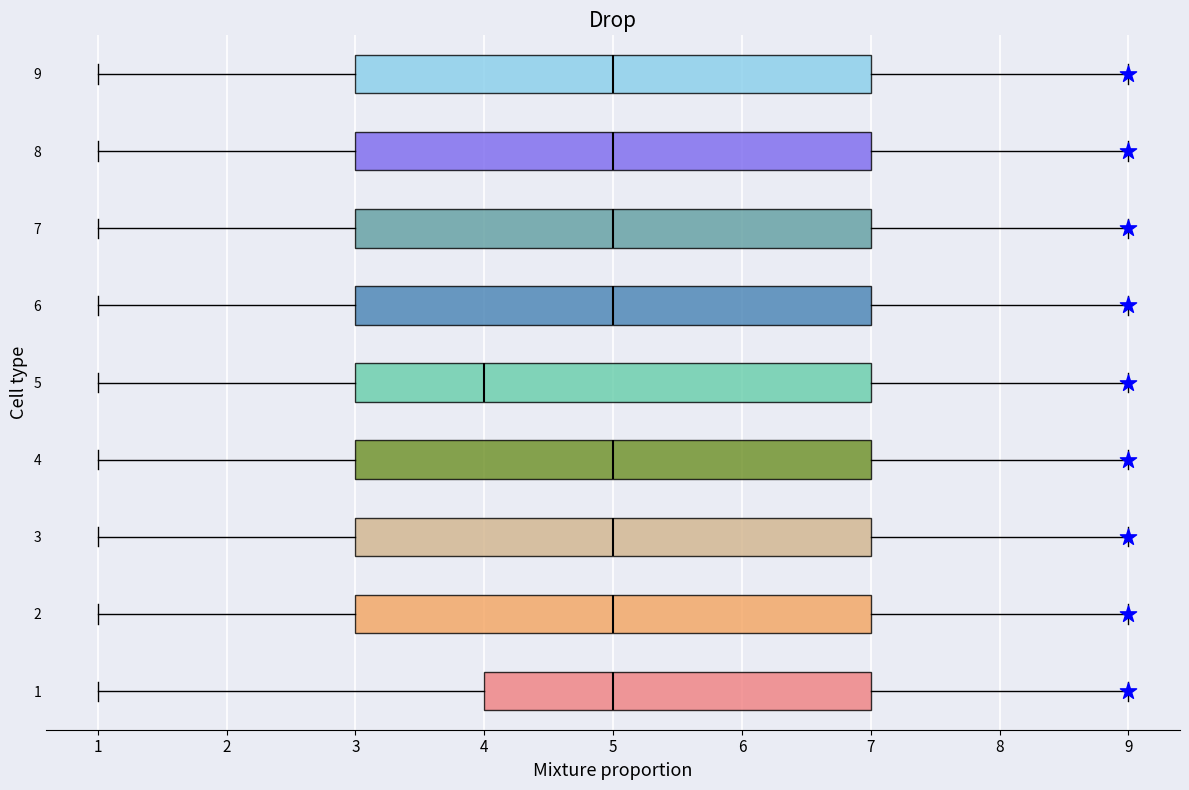

Reading bottom to top, transcribe this box plot: for each box, give where its median line is, the range the box spans, and where its two whiskers end, as read against the x-axis. The values are not printed on the chart, so give them approximately, as read against the axis.

1: median 5, box 4 to 7, whiskers 1 to 9
2: median 5, box 3 to 7, whiskers 1 to 9
3: median 5, box 3 to 7, whiskers 1 to 9
4: median 5, box 3 to 7, whiskers 1 to 9
5: median 4, box 3 to 7, whiskers 1 to 9
6: median 5, box 3 to 7, whiskers 1 to 9
7: median 5, box 3 to 7, whiskers 1 to 9
8: median 5, box 3 to 7, whiskers 1 to 9
9: median 5, box 3 to 7, whiskers 1 to 9